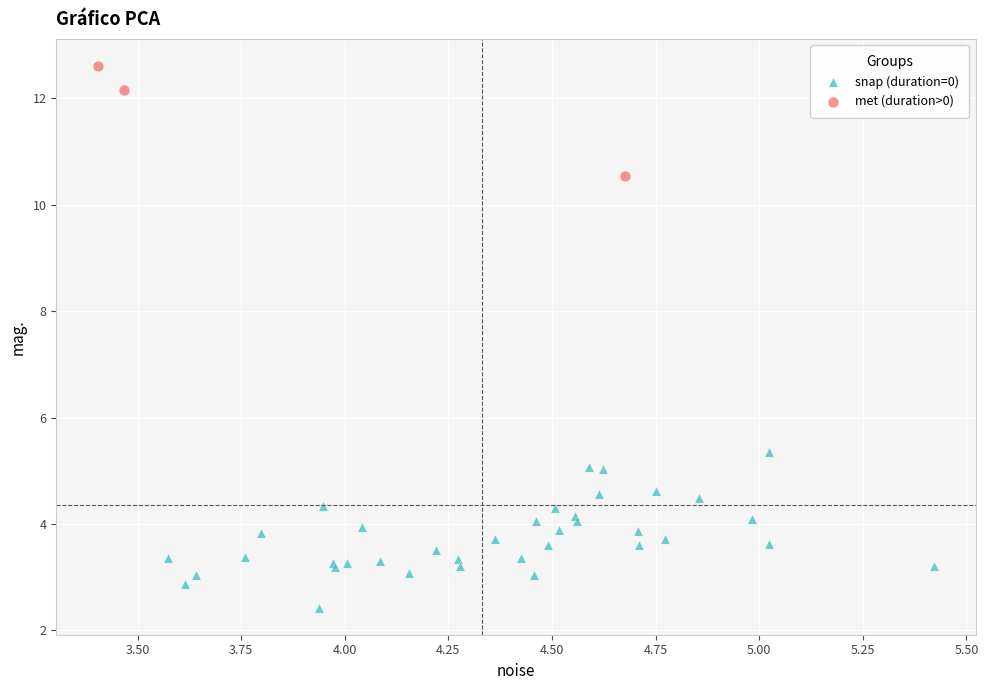

Which series contains the lowest Y value?

snap (duration=0)